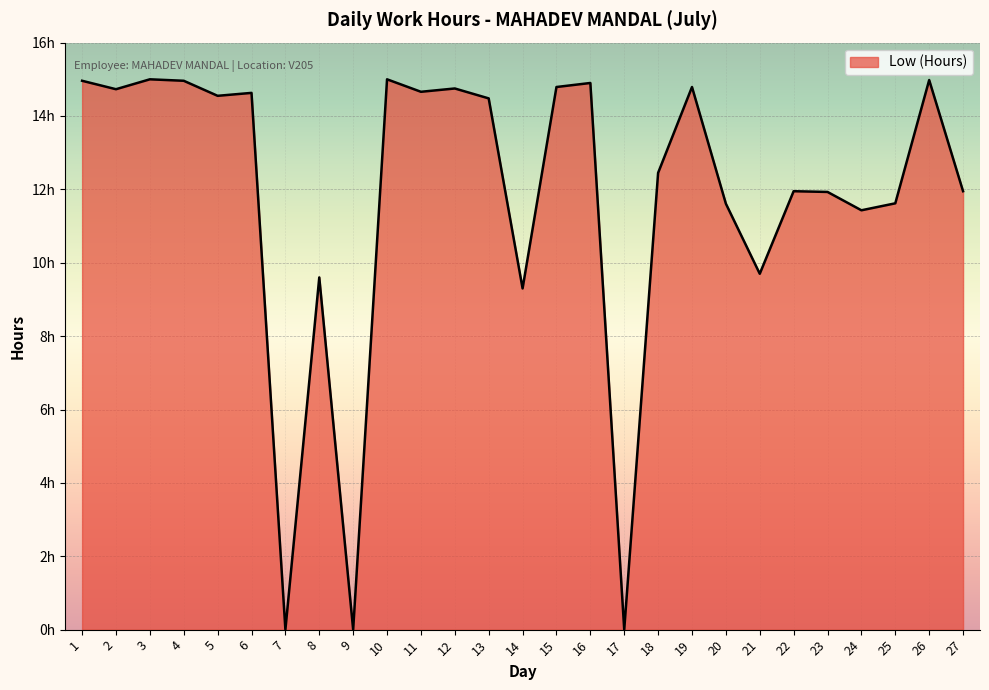

At which label does the data first exceed 14?

1